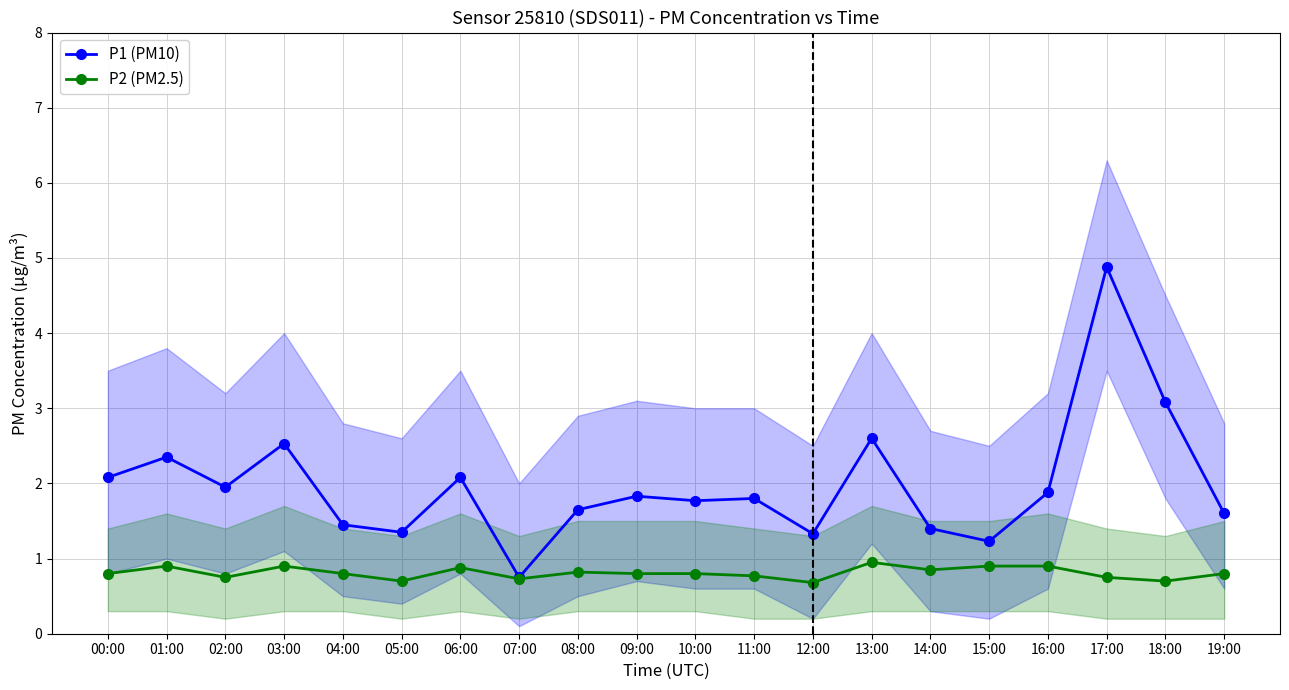

Which category has the lowest value in the P1 (PM10) series?

07:00